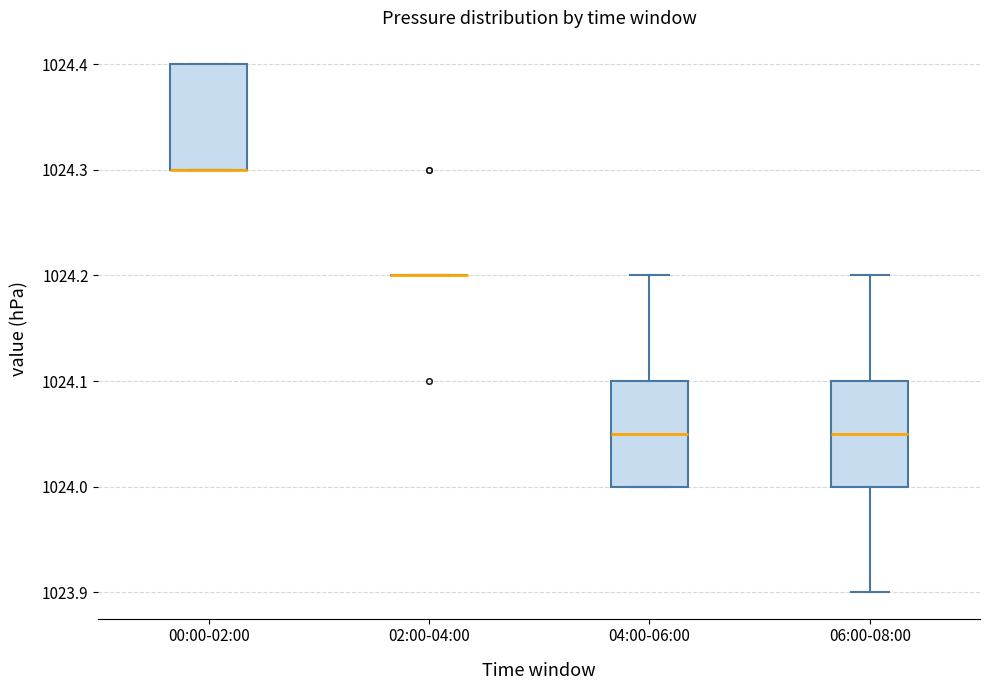

Reading left to right, read every box against the y-axis: the position of its median line, the range the box covers, and the ends of its whiskers. The values are not printed on the chart, so give them approximately, as read against the axis.

00:00-02:00: median 1024.30 (drawn on the box's lower edge), box 1024.30 to 1024.40, whiskers 1024.30 to 1024.40
02:00-04:00: box collapsed to a line at 1024.20, whiskers 1024.20 to 1024.20
04:00-06:00: median 1024.05, box 1024.00 to 1024.10, whiskers 1024.00 to 1024.20
06:00-08:00: median 1024.05, box 1024.00 to 1024.10, whiskers 1023.90 to 1024.20